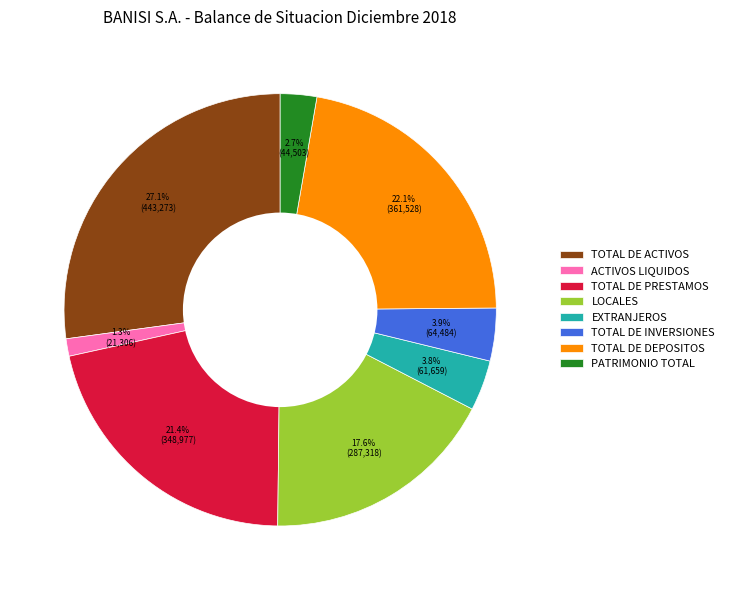

Which has a higher value, PATRIMONIO TOTAL or EXTRANJEROS?

EXTRANJEROS